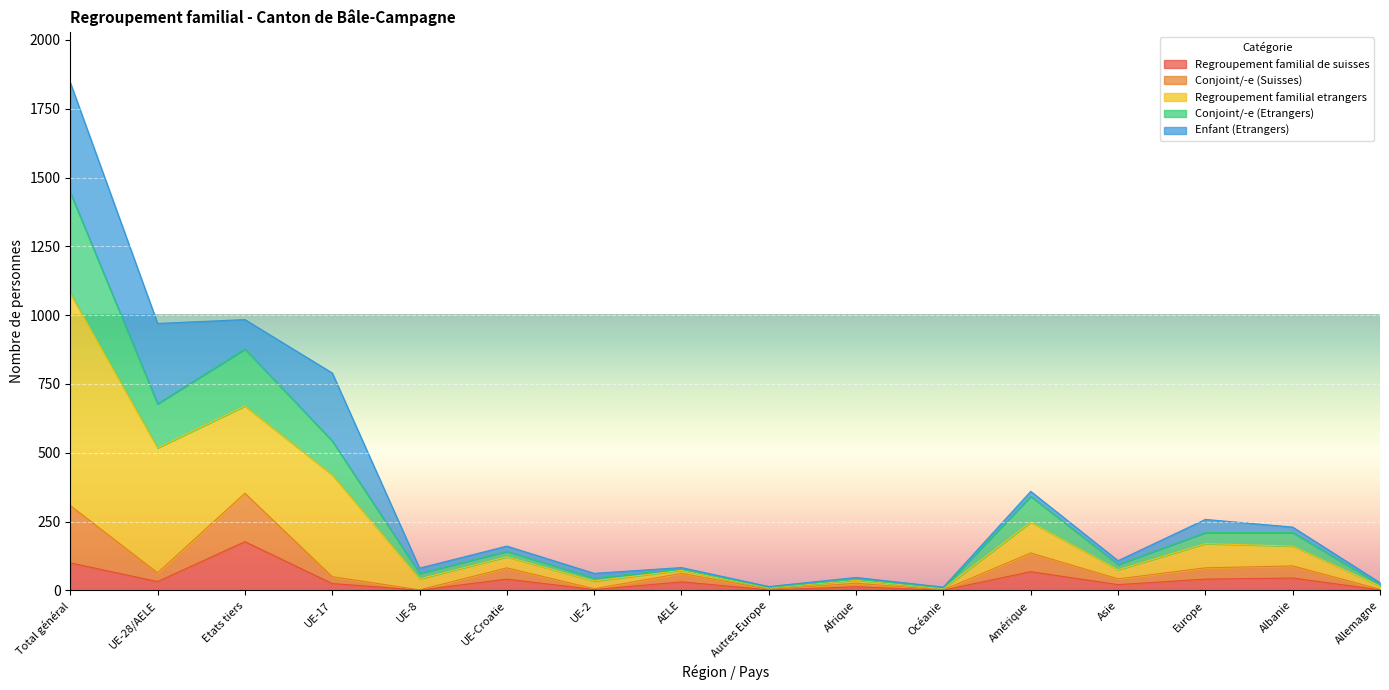

Which series has the largest range (max minus min)?

Regroupement familial etrangers